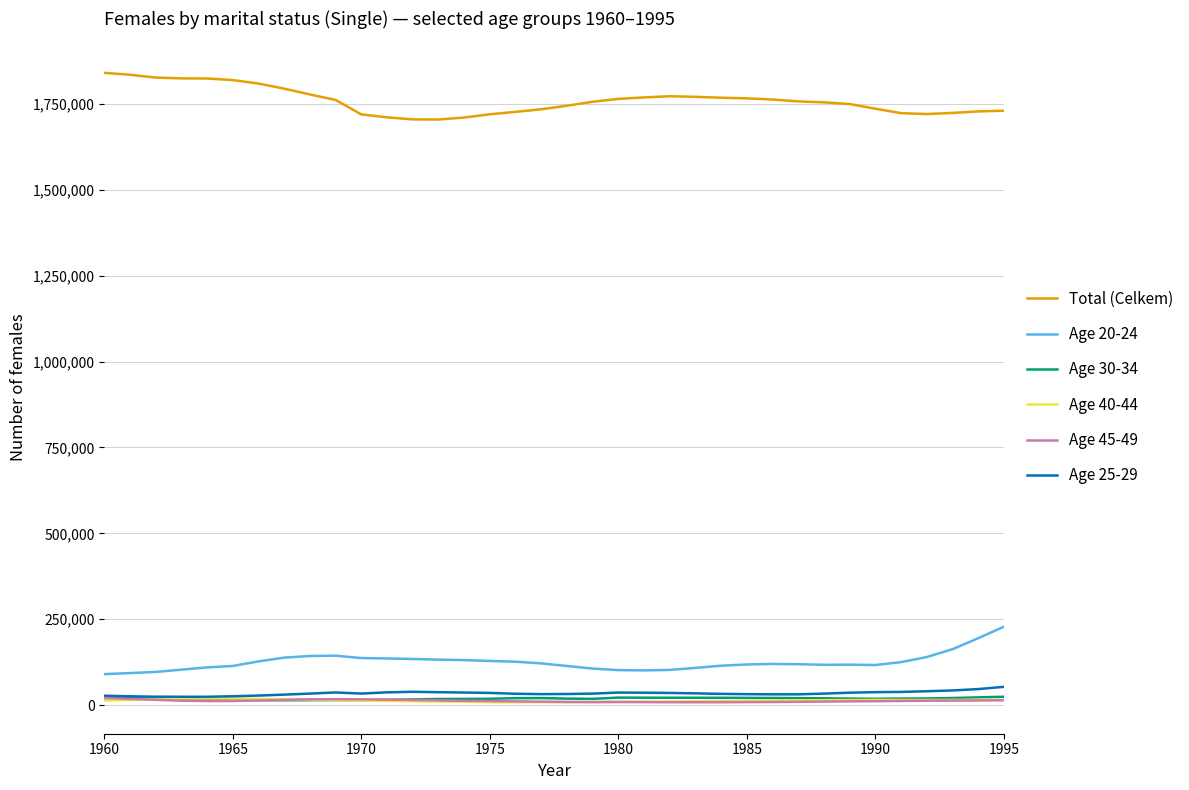

True or false: Total (Celkem) and Age 20-24 cross at least once.

False